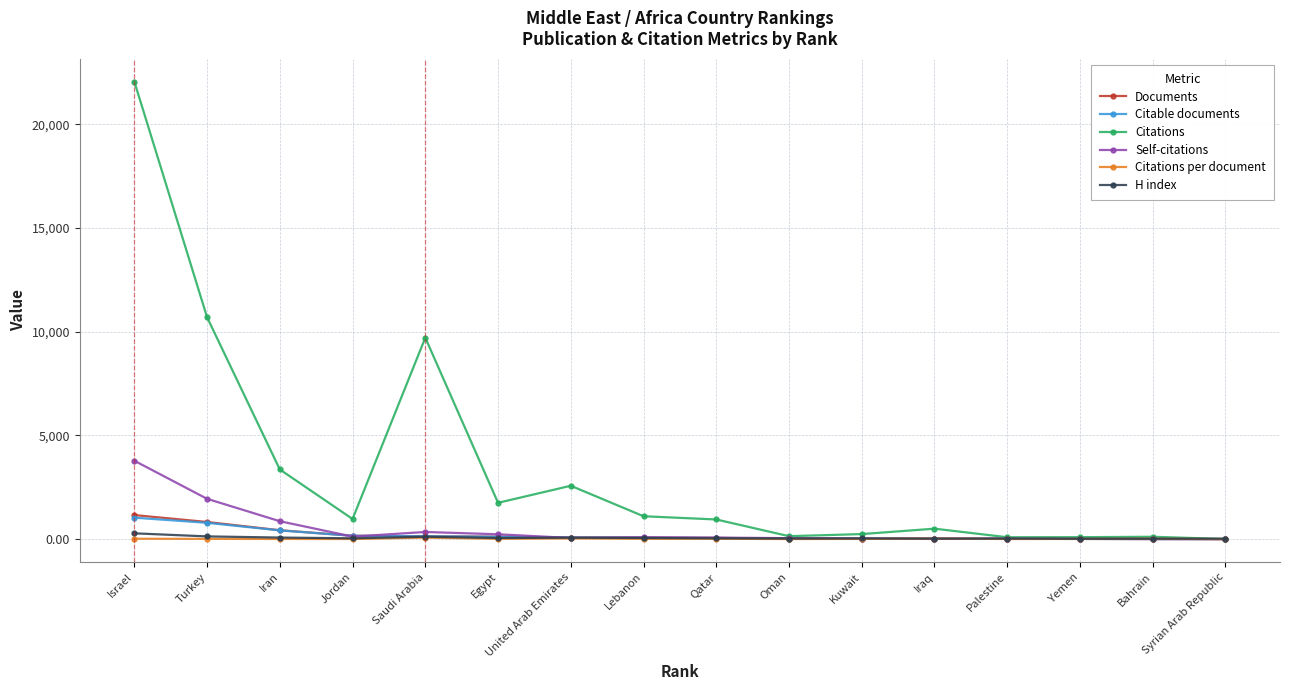

Which series changed the most between Lebanon and Iraq?

Citations